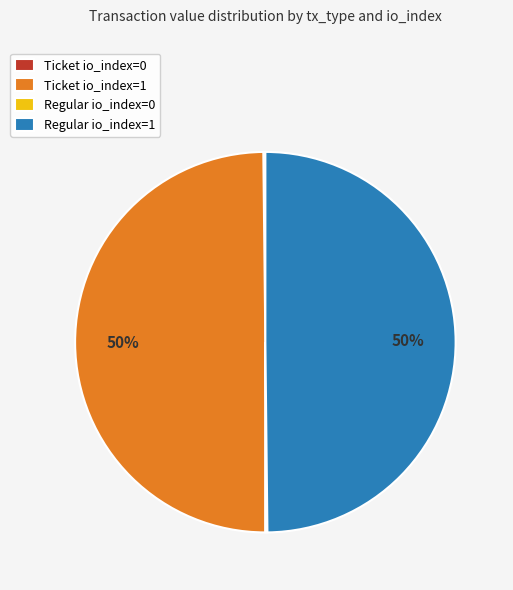

Is it true that Regular io_index=1 is 50% of the pie?

True